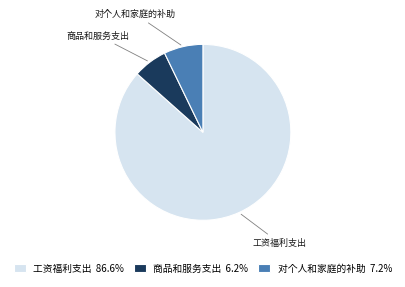

Is 对个人和家庭的补助 the majority of the pie?

No